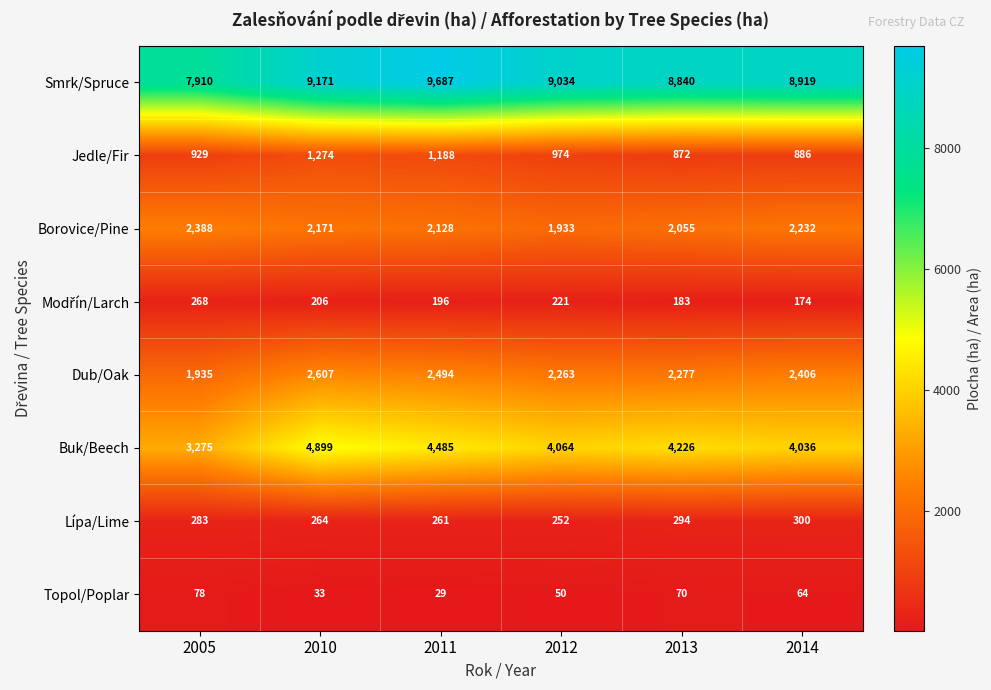

What is the smallest value displayed?

29